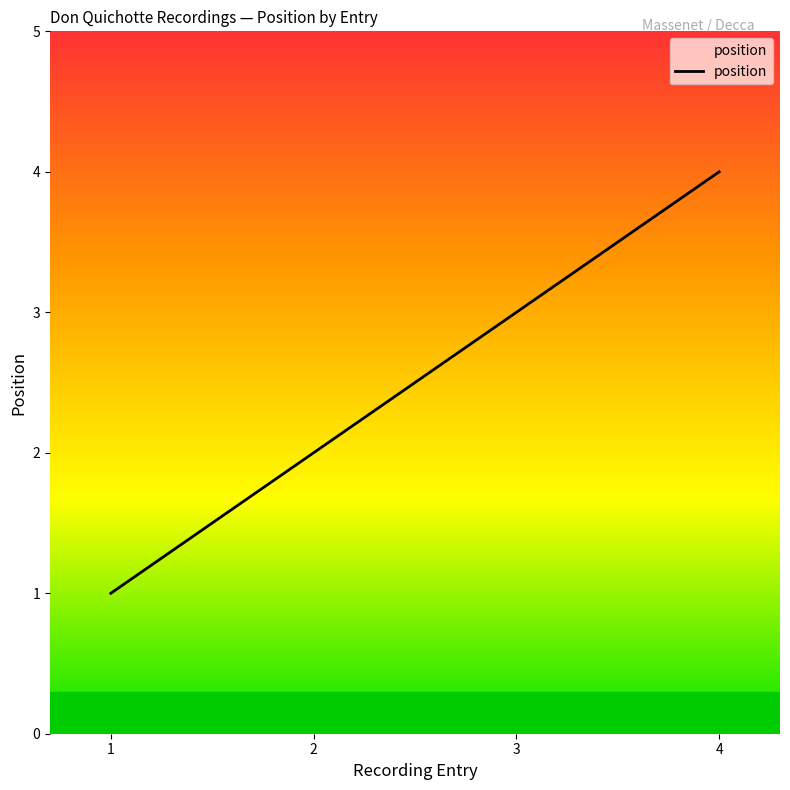

How many lines are shown in the chart?

1